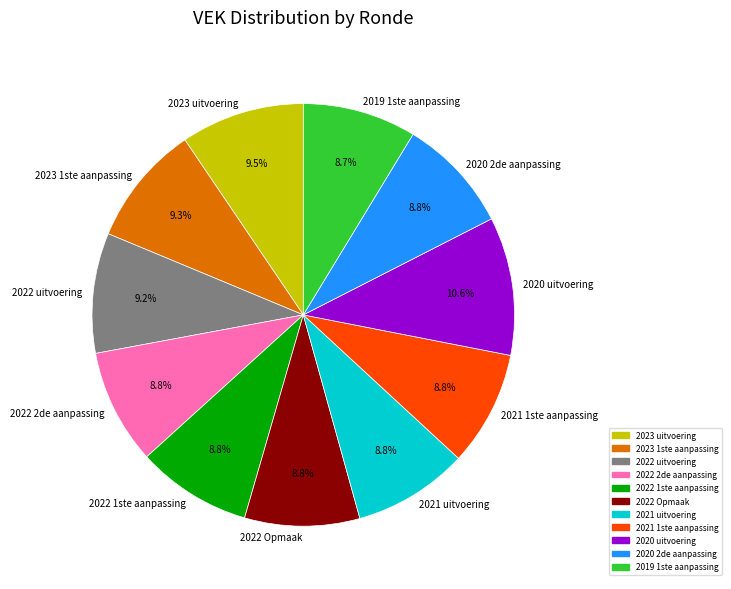

Is it true that 2019 1ste aanpassing is 4% of the pie?

False